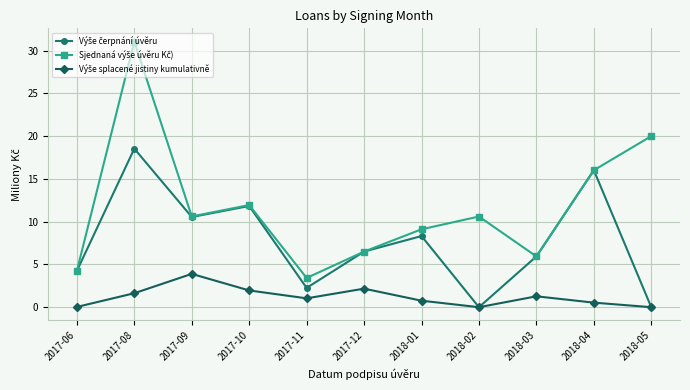

At how many categories does at least one series exceed 10?

6